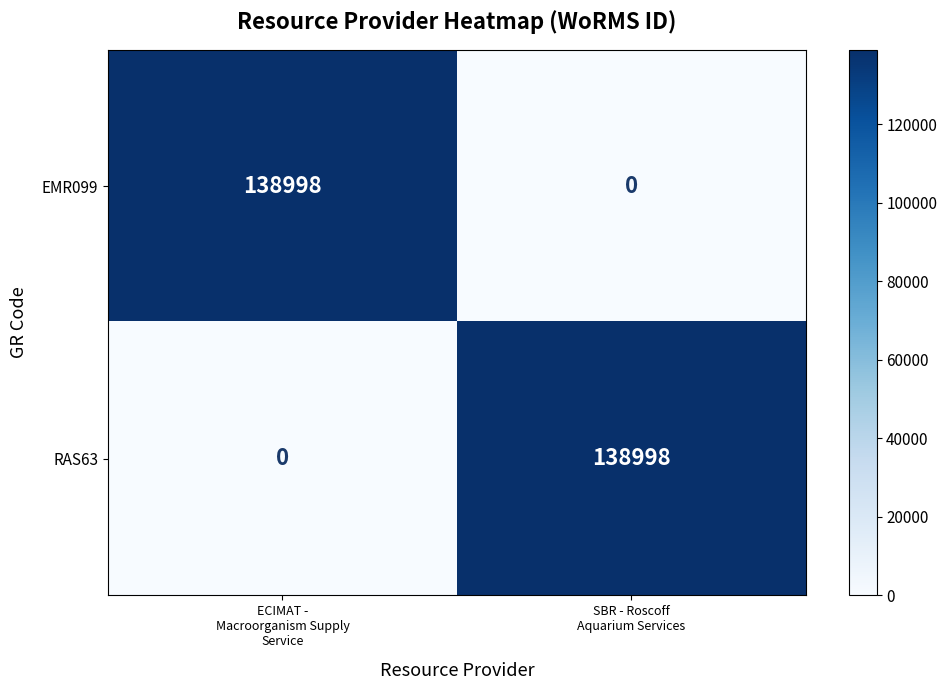

Reading left to right, list all the values displayed in this chart.

EMR099: 138998	0
RAS63: 0	138998